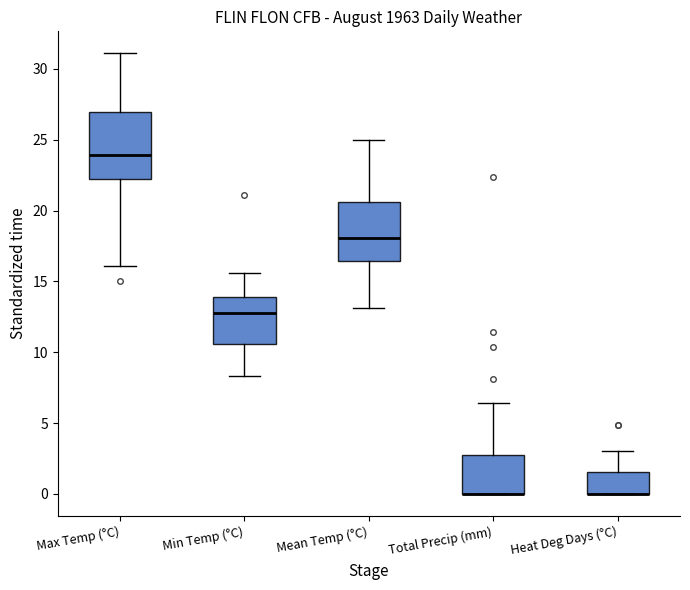

Reading left to right, read every box against the y-axis: the position of its median line, the range the box covers, and the ends of its whiskers. The values are not printed on the chart, so give them approximately, as read against the axis.

Max Temp (°C): median 24.0, box 22.0 to 27.0, whiskers 16.0 to 31.0
Min Temp (°C): median 13.0, box 10.5 to 14.0, whiskers 8.5 to 15.5
Mean Temp (°C): median 18.0, box 16.5 to 20.5, whiskers 13.0 to 25.0
Total Precip (mm): median 0.0 (drawn on the box's lower edge), box 0.0 to 3.0, whiskers 0.0 to 6.5
Heat Deg Days (°C): median 0.0 (drawn on the box's lower edge), box 0.0 to 1.5, whiskers 0.0 to 3.0